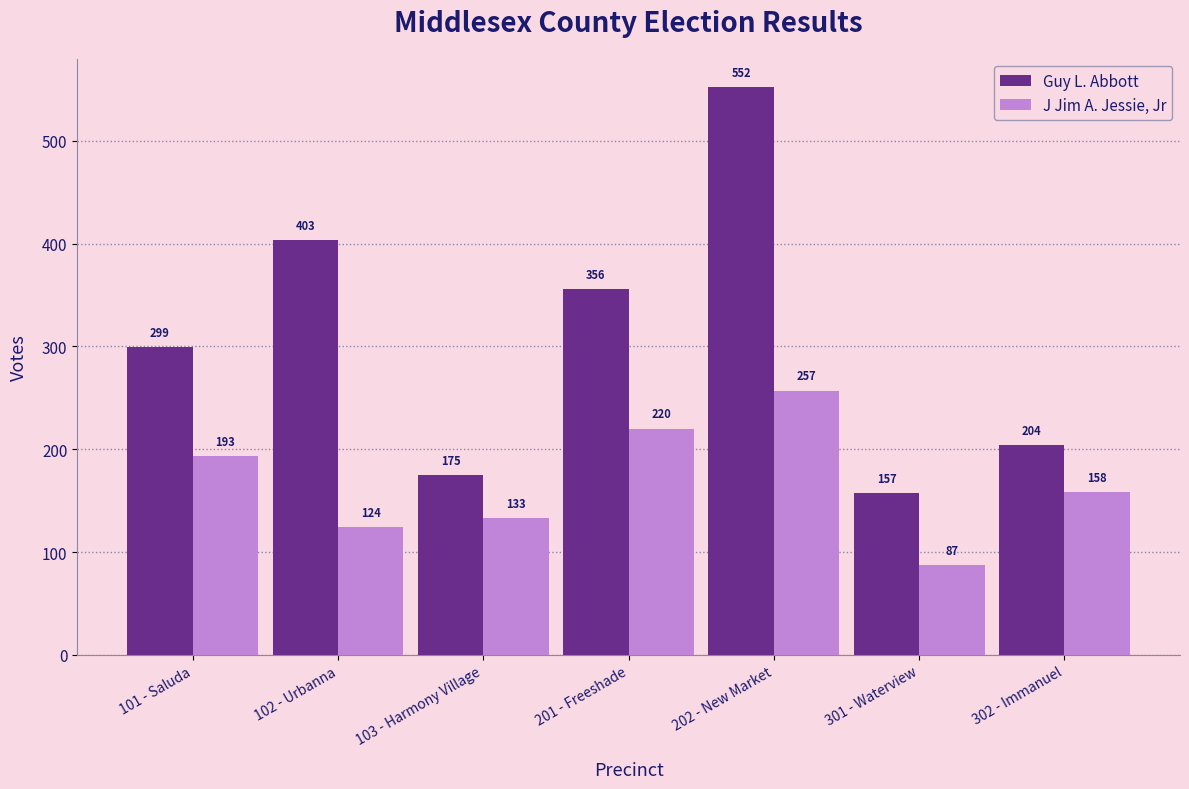

What is the difference between the maximum and minimum values in the Guy L. Abbott series?

395